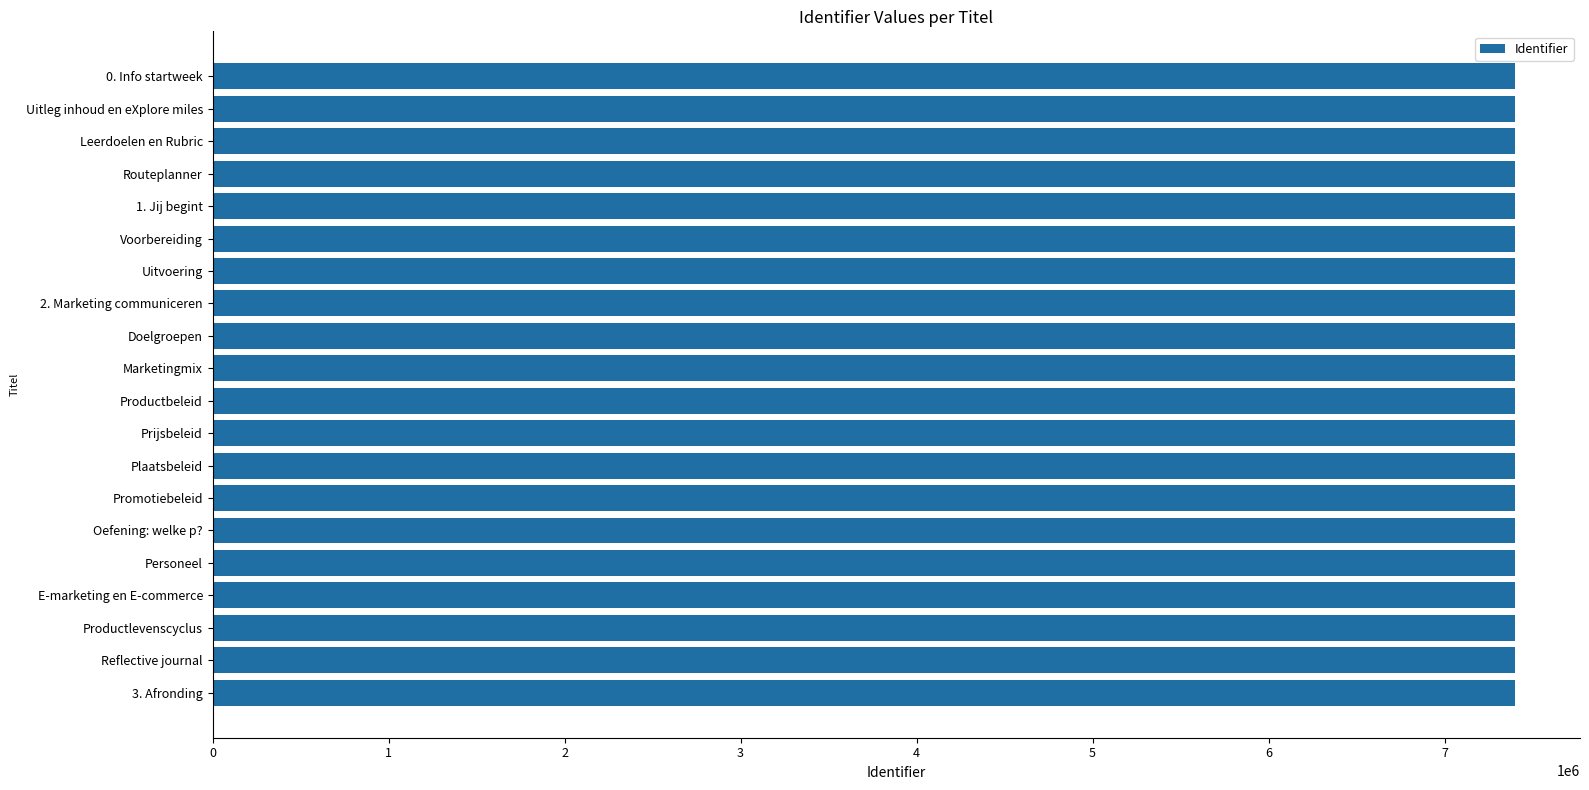

What is the label of the 19th bar from the bottom?

Uitleg inhoud en eXplore miles